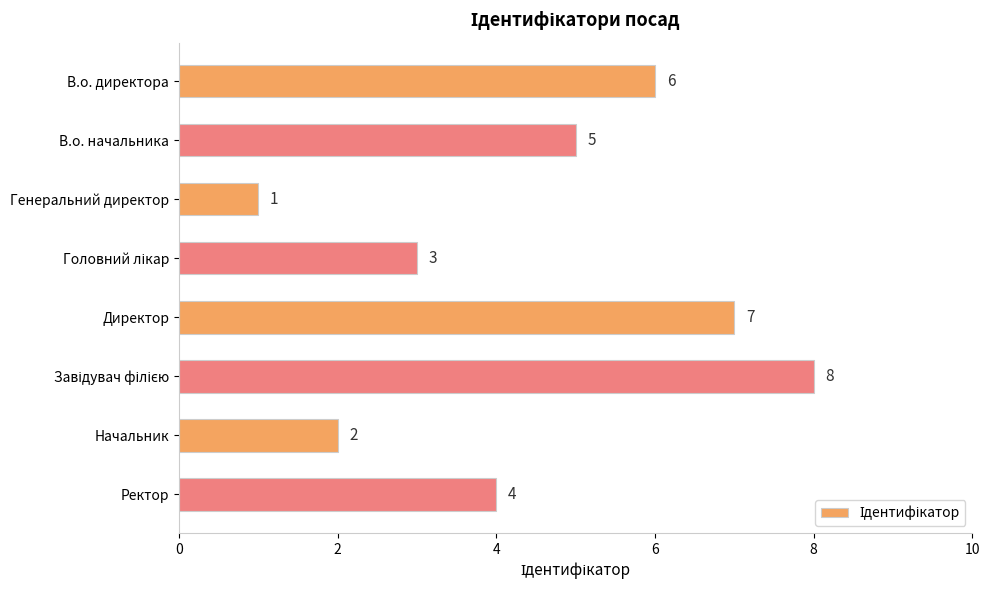

Which label corresponds to the smallest value in the chart?

Генеральний директор